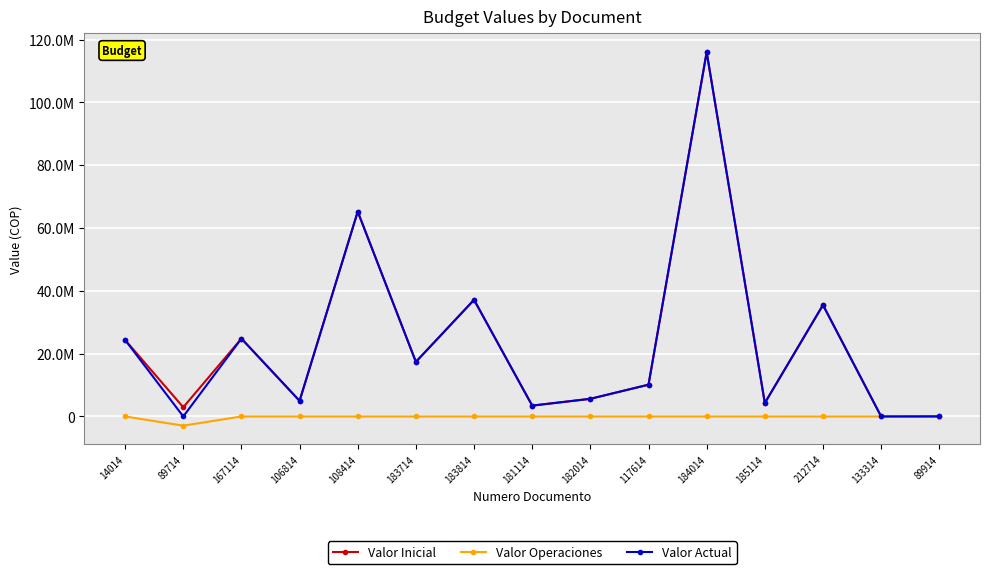

Which label corresponds to the largest value in the chart?

184014